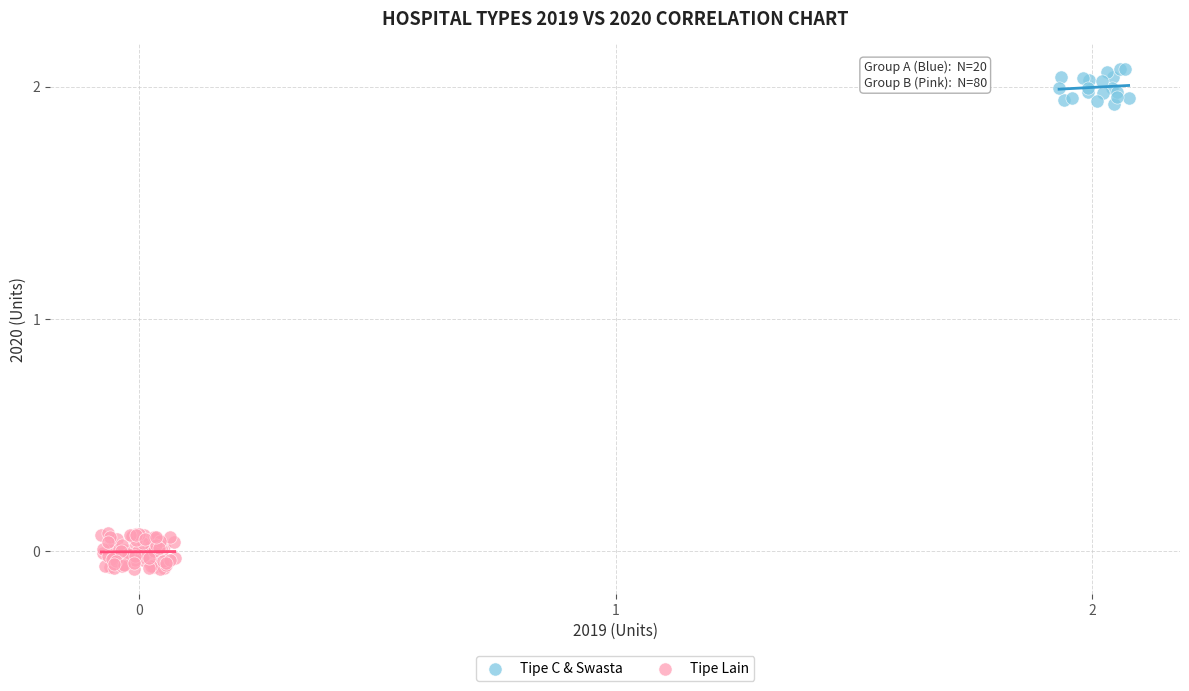

Which series contains the highest Y value?

Tipe C & Swasta